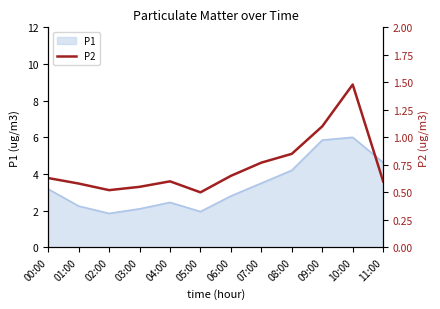

Where does the P1 series first go above 3?

00:00